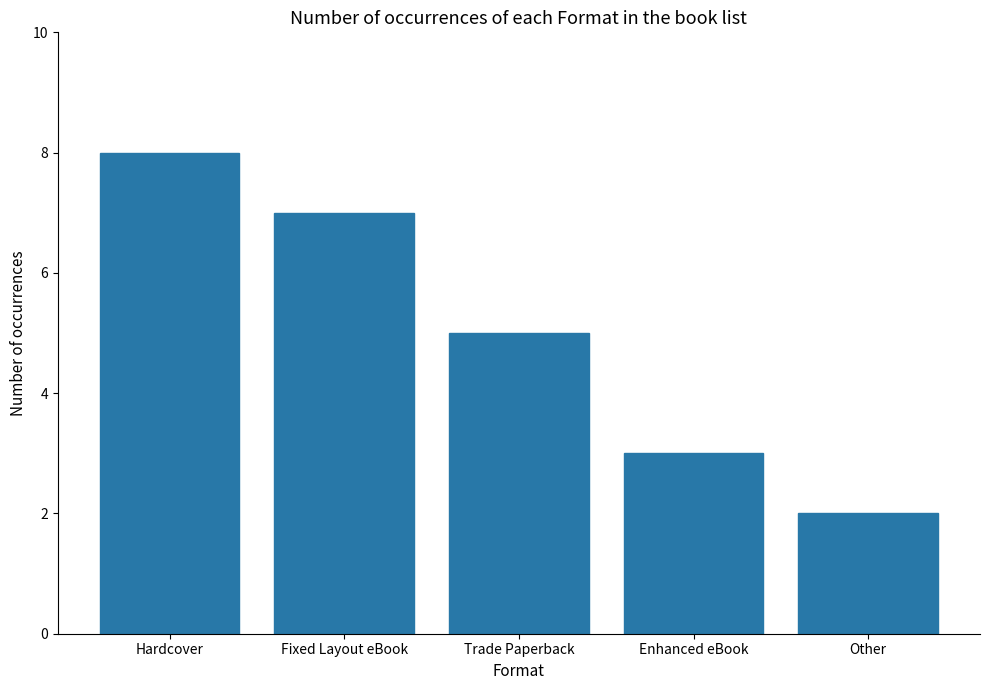

What is the minimum value shown in the chart?

2